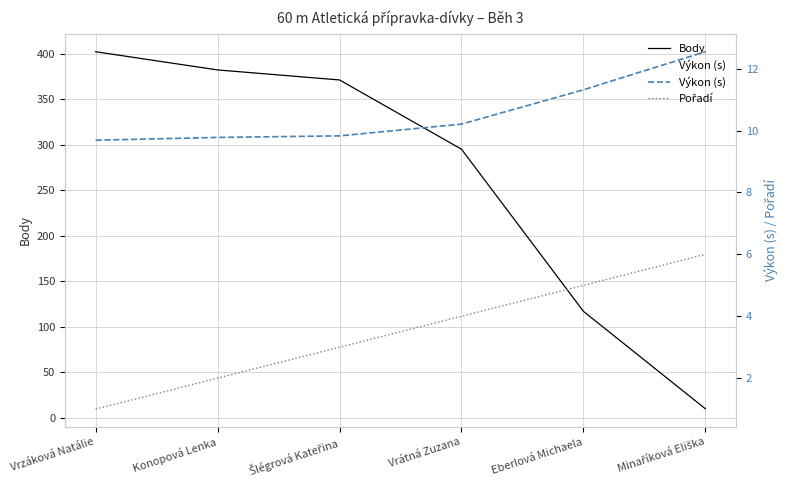

What is the label of the 4th point from the right?

Šlégrová Kateřina